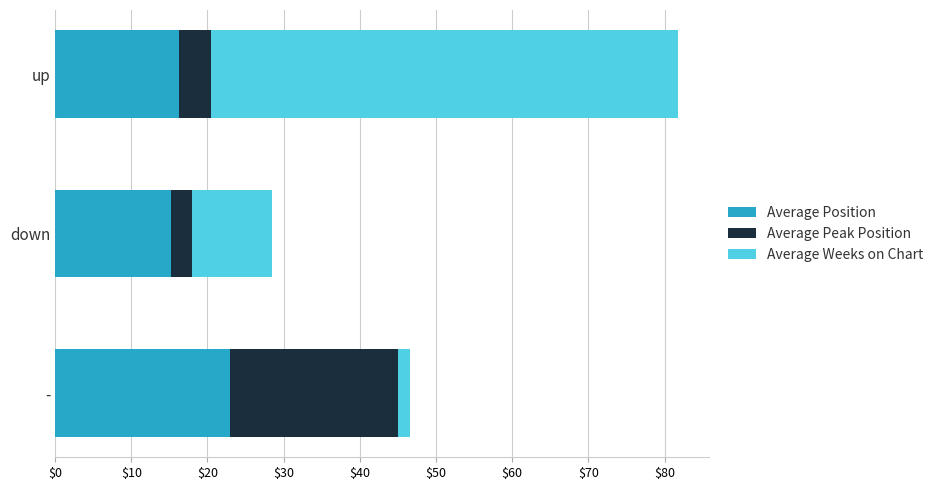

At which label does Average Position reach its minimum?

down